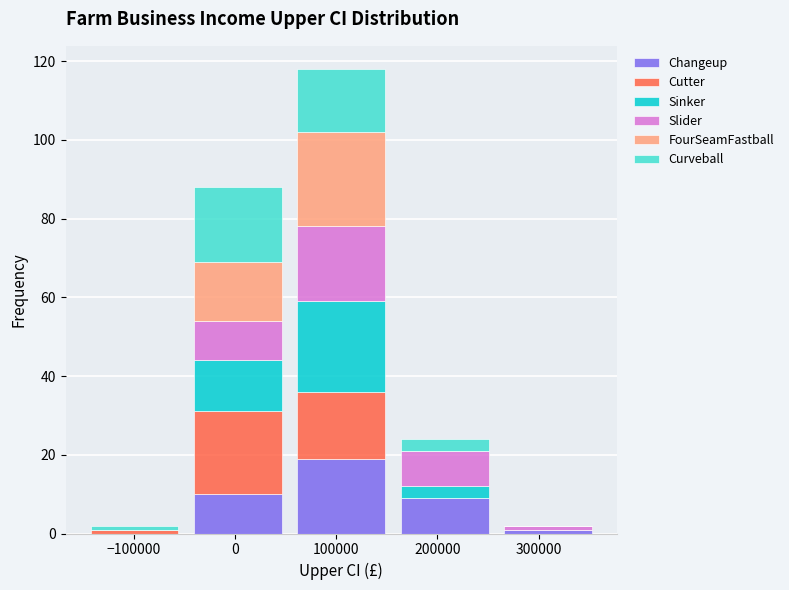

Reading left to right, list every stacked bar in this chart as the range it spans on the x-axis followed by its total height. Neither the bar edges nor the heights are printed on the chart, so give them approximately, as read against the axes.

-150000 to -48000: 2
-48000 to 54000: 88
54000 to 156000: 118
156000 to 258000: 24
258000 to 360000: 2